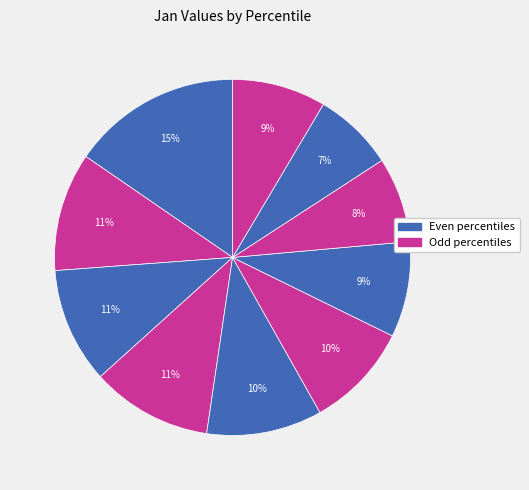

How many slices are in this pie chart?

10